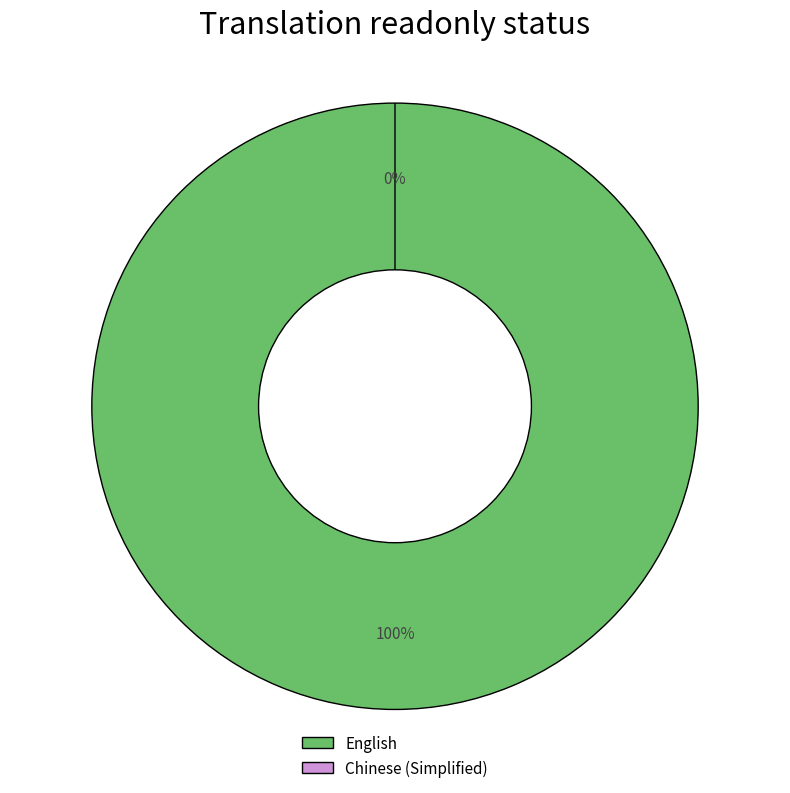

Is it true that English is 99% of the pie?

False